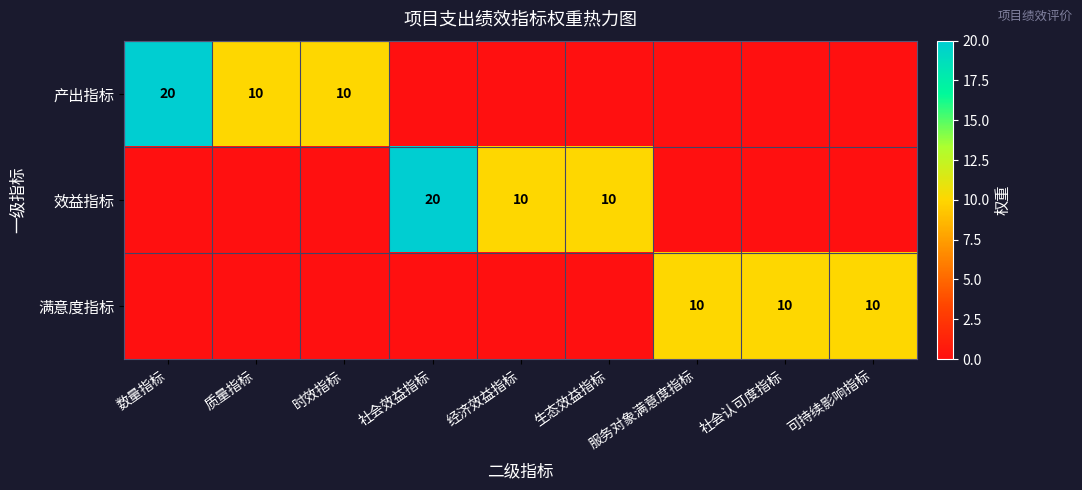

What is the difference between the 效益指标 values at 社会效益指标 and 经济效益指标?

10